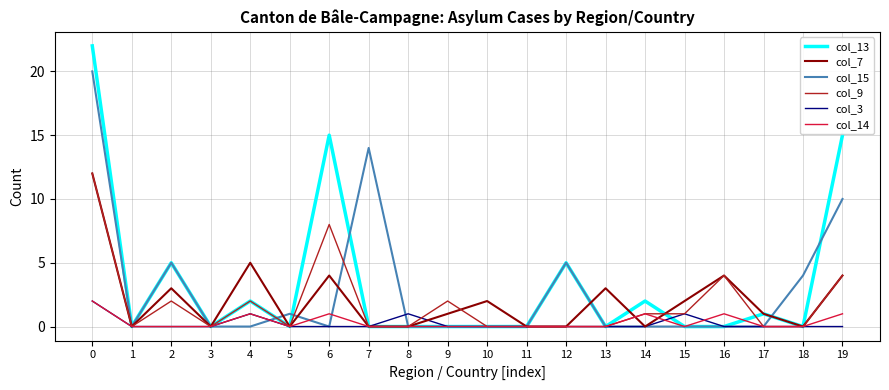

What is the maximum value shown in the chart?

22